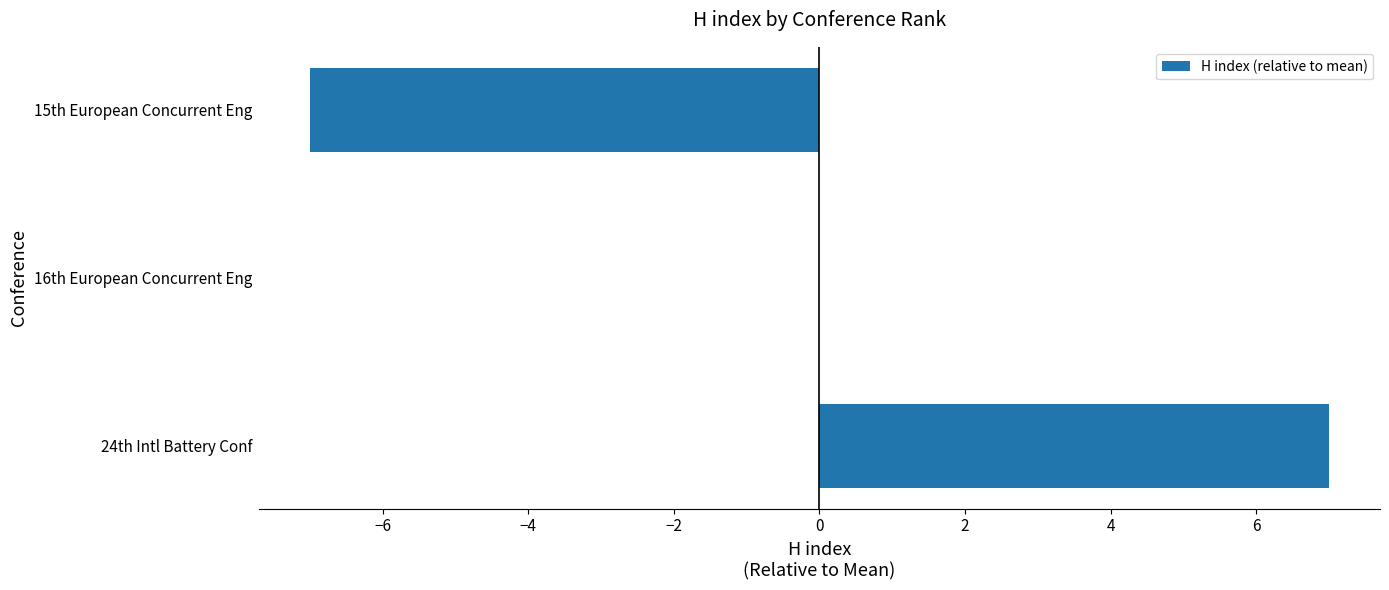

What is the change in value from 24th Intl Battery Conf to 16th European Concurrent Eng?

-7